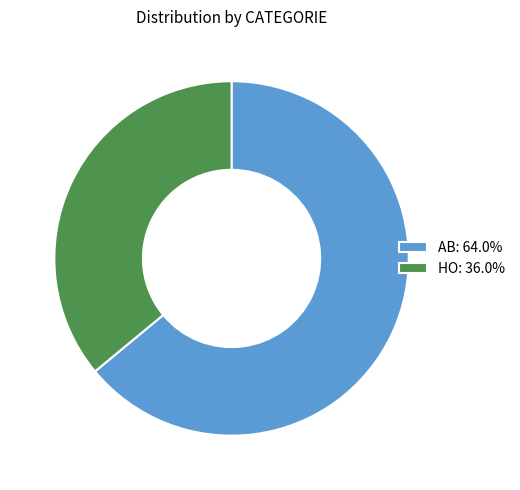

Approximately how many times larger is the value at AB: 64.0% compared to HO: 36.0%?

1.8